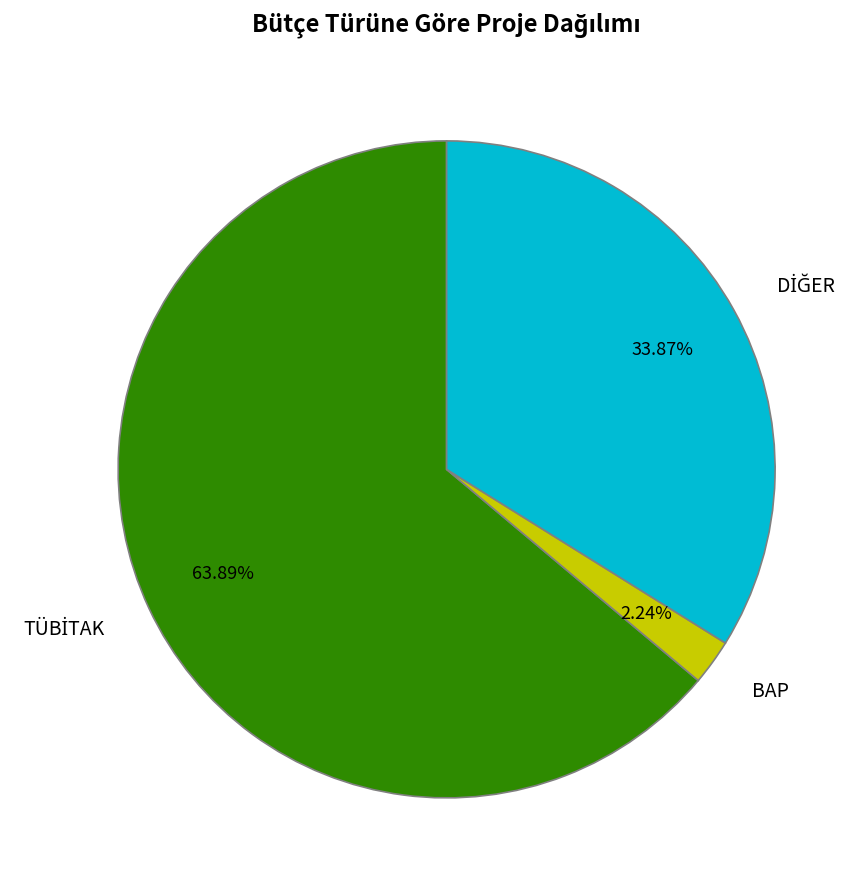

Which slice is the smallest?

BAP